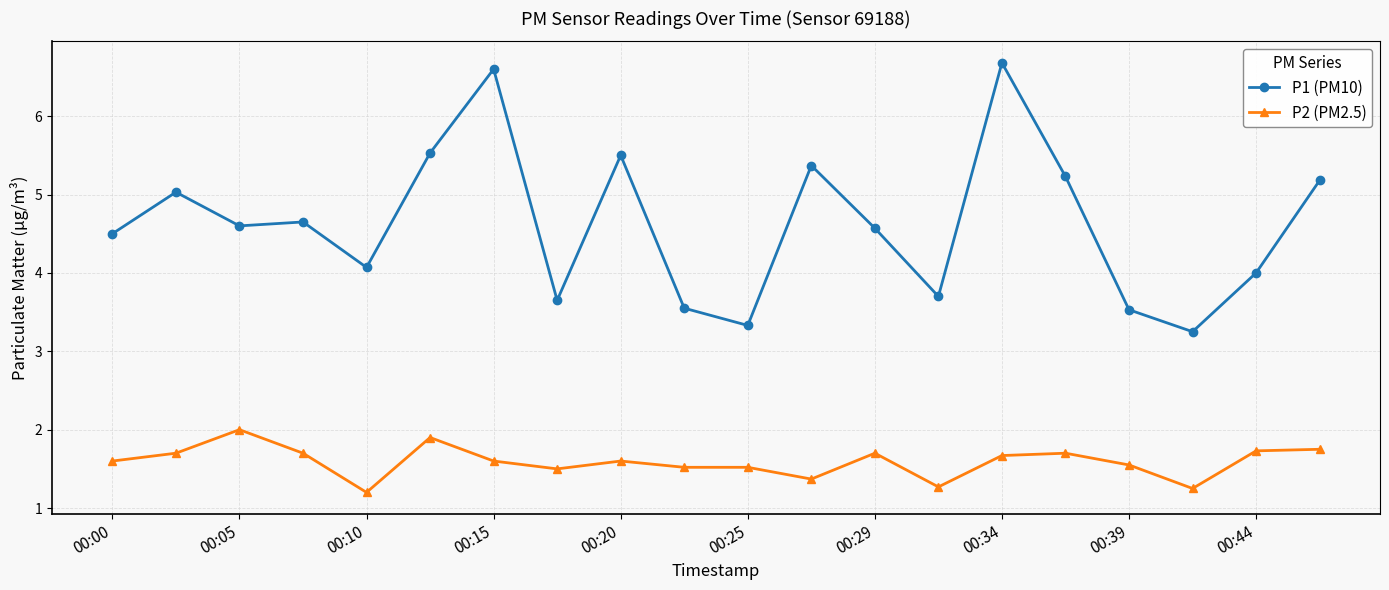

True or false: P2 (PM2.5) and P1 (PM10) intersect in this chart.

False